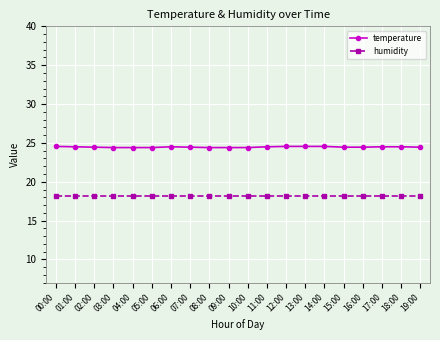

Is this an area chart (filled region under the line)?

No